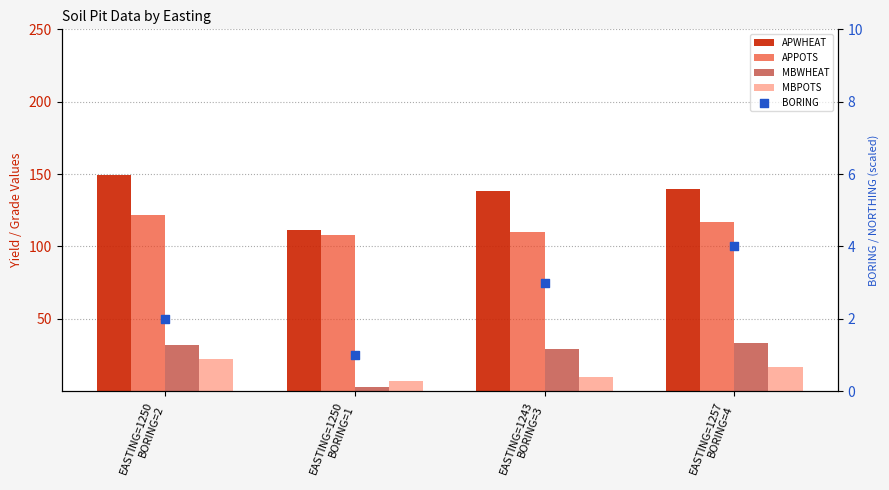

What is the total value across all series at EASTING=1250
BORING=2?

327